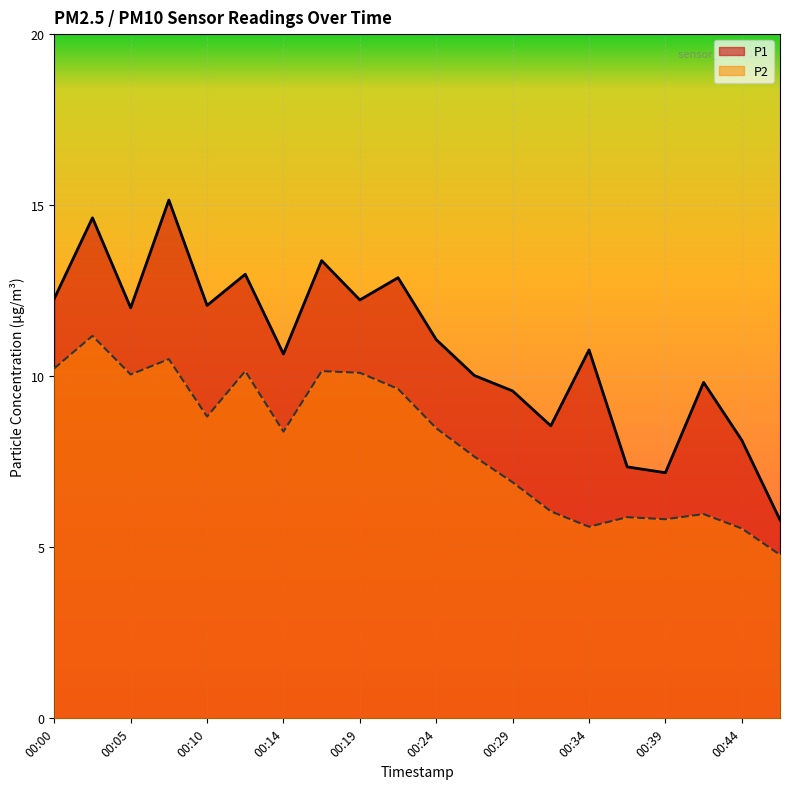

In P2, how many points are lower than both neighbors (excluding endpoints)?

5